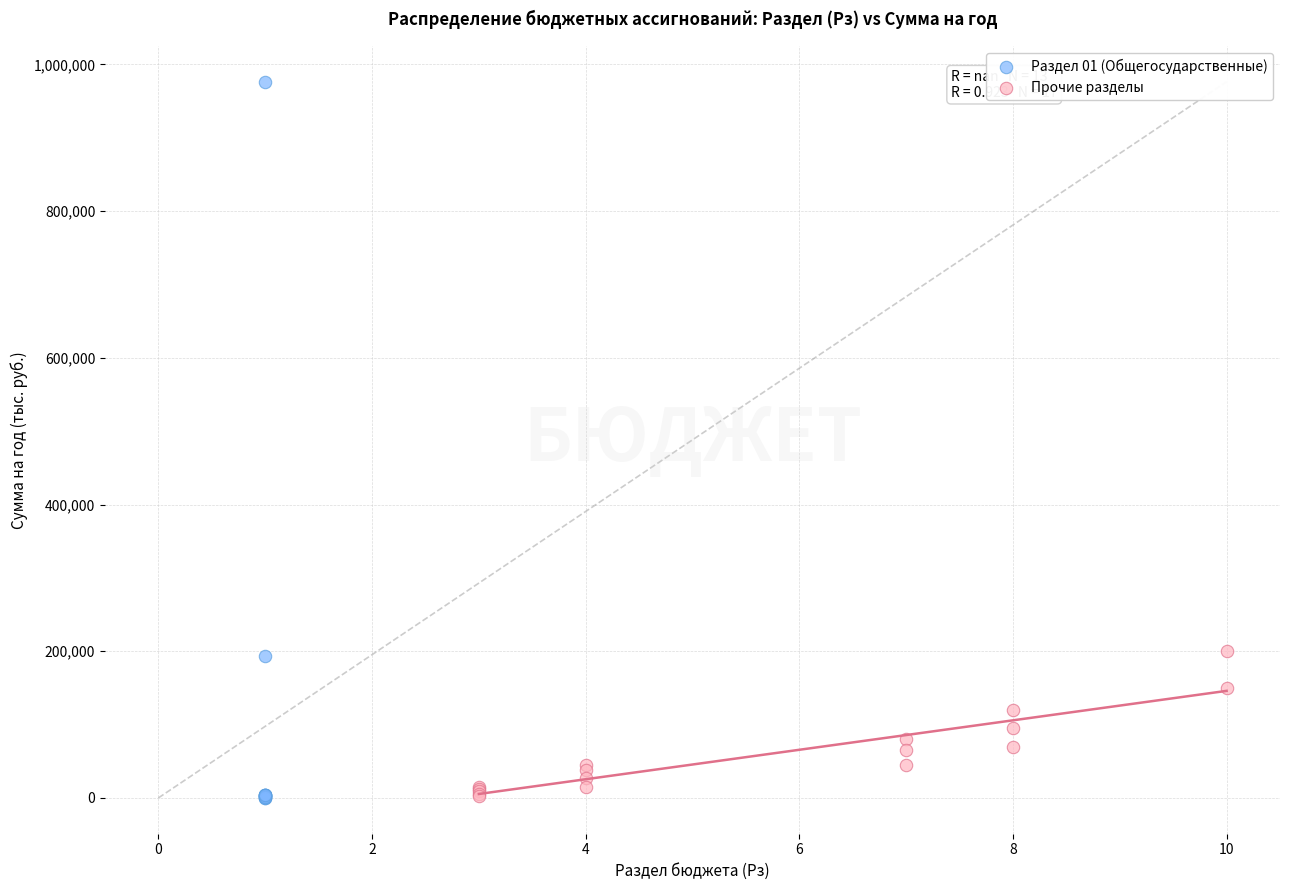

Which series reaches the maximum Y coordinate?

Раздел 01 (Общегосударственные)